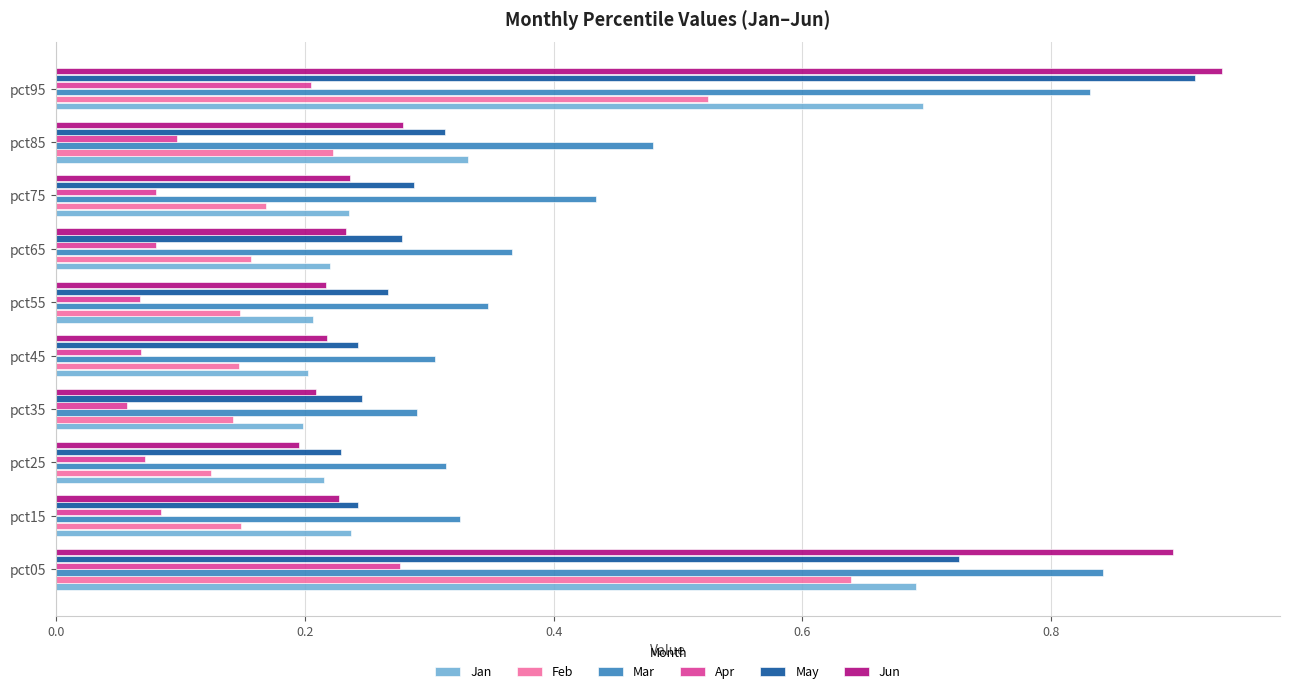

What is the sum of all Jan values?

3.2